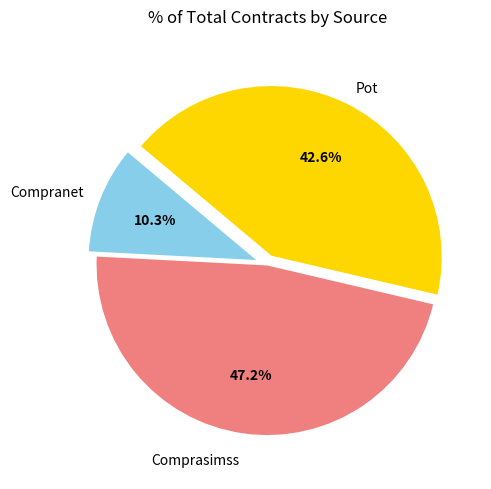

Does any single category account for the majority?

No